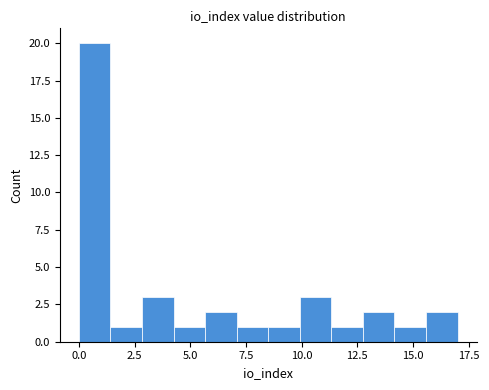

Read against the x-axis, roughly where is the centre of the tallest bar?

0.5